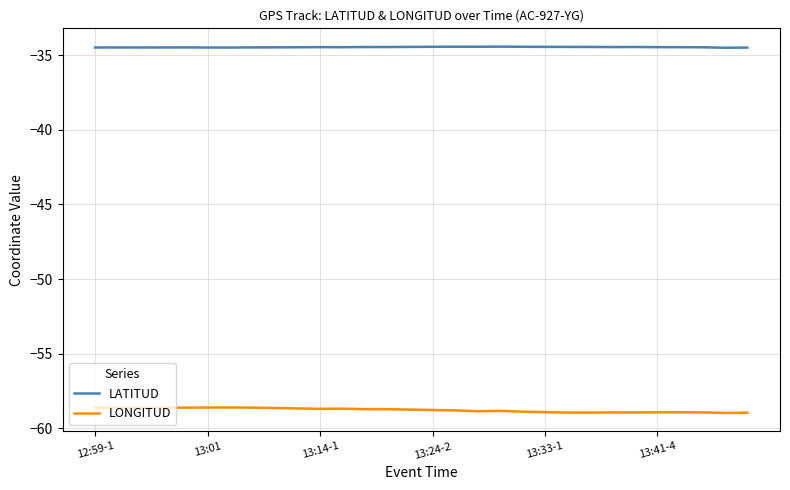

Rank the series by their maximum value, from highest to lowest.

LATITUD, LONGITUD